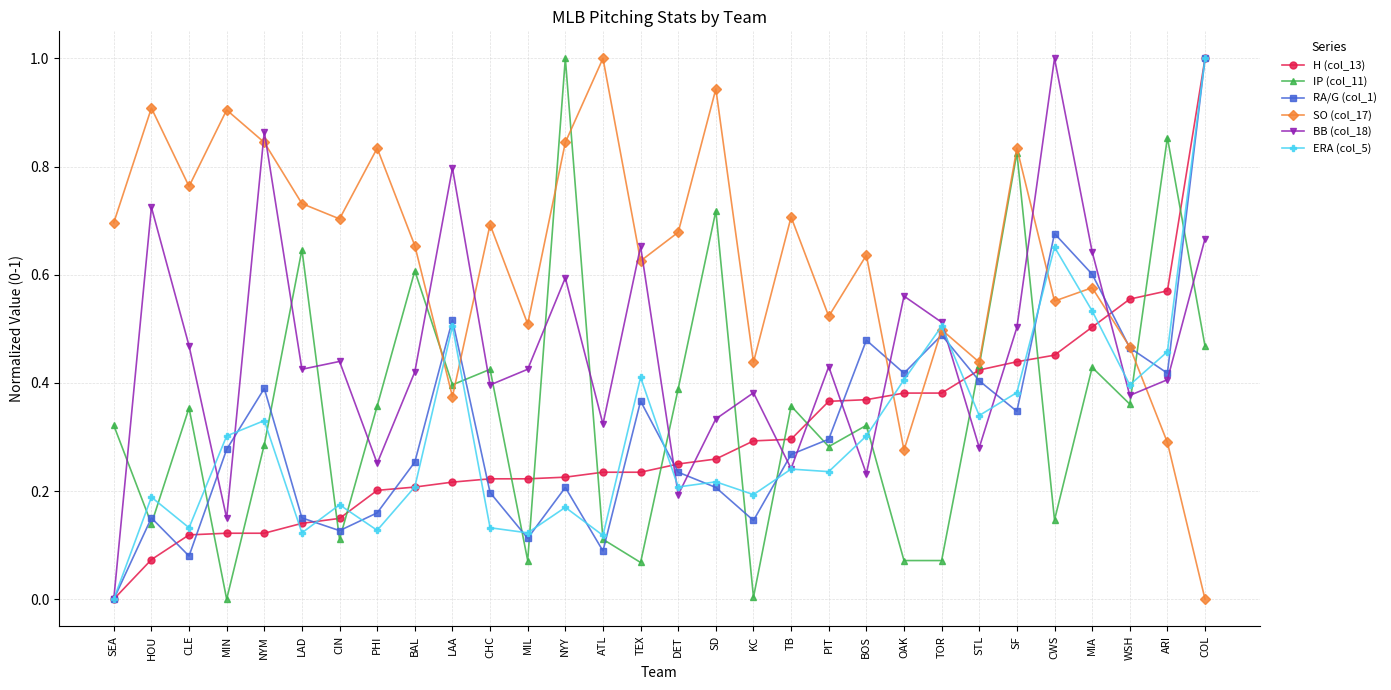

True or false: RA/G (col_1) has a value of 0.2 at CIN.

False